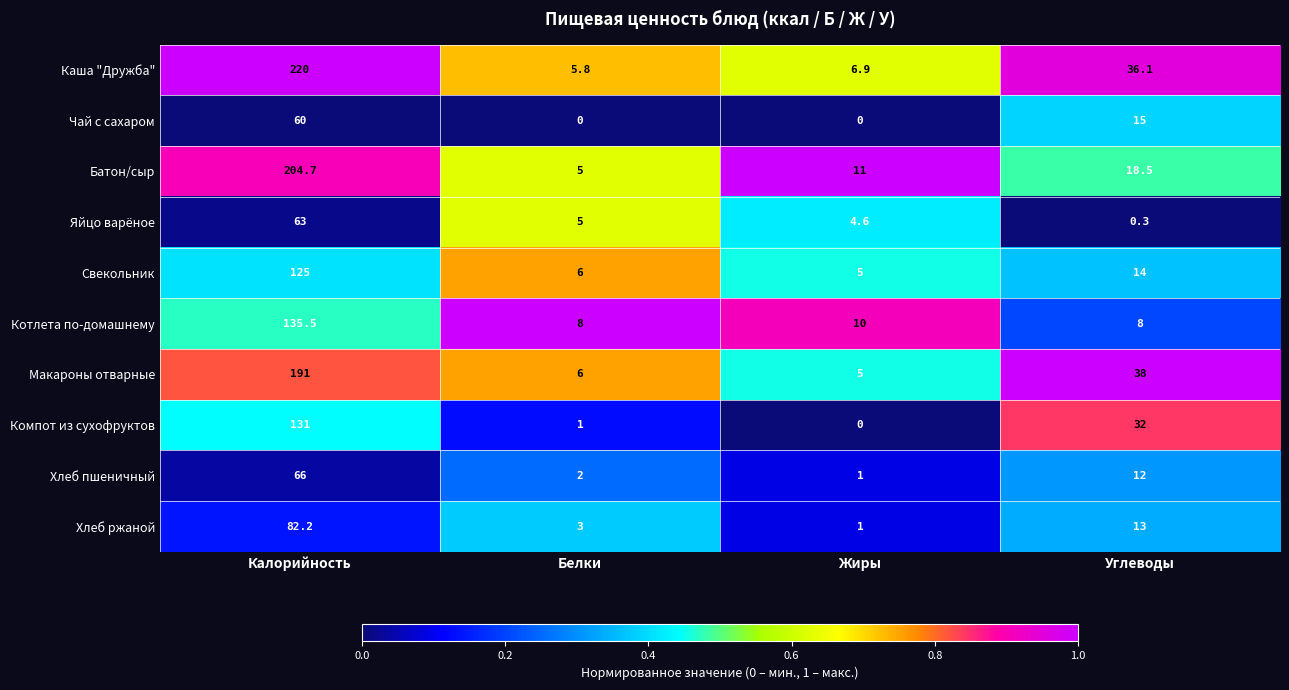

Which series has the largest total across all categories?

Каша "Дружба"